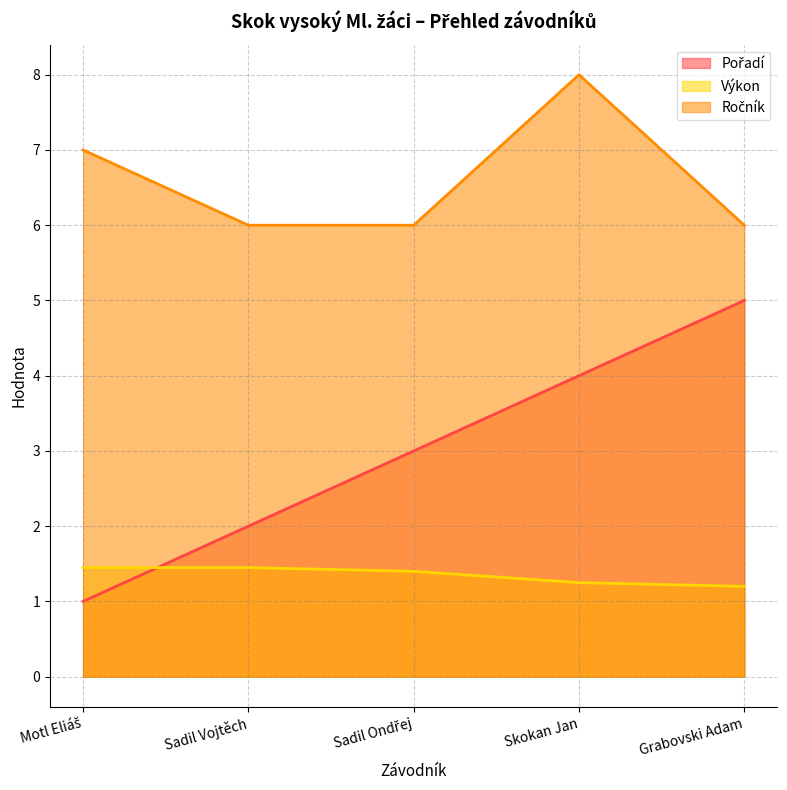

What position from the right is Sadil Vojtěch?

4